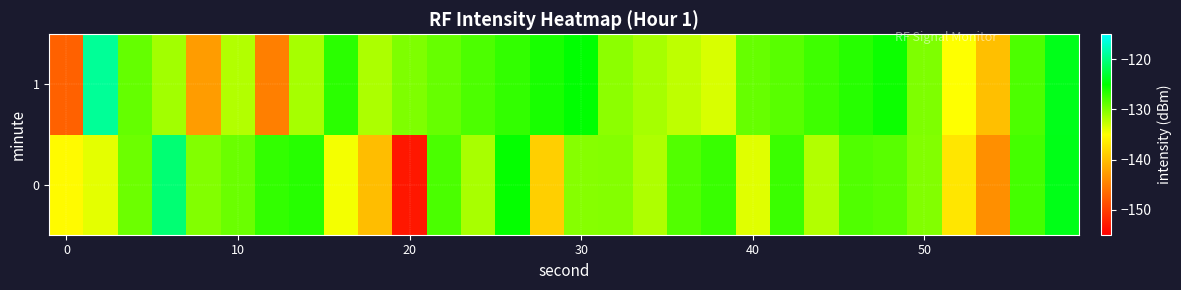

Reading left to right, list all the values displayed in this chart.

0: -135.3	-133.9	-129.3	-120.5	-130.2	-129.2	-127.0	-126.5	-134.6	-140.2	-153.1	-127.9	-131.6	-125.2	-138.7	-130.3	-130.2	-131.8	-128.3	-127.2	-133.8	-127.3	-132.0	-128.2	-128.4	-130.1	-136.9	-143.7	-127.7	-124.1
1: -147.3	-119.1	-129.0	-131.4	-142.7	-132.0	-144.9	-131.5	-126.7	-131.8	-130.0	-129.0	-128.0	-127.0	-126.0	-125.0	-130.5	-131.5	-132.5	-133.5	-129.0	-128.5	-127.5	-126.5	-125.5	-130.0	-135.0	-140.0	-128.0	-124.0